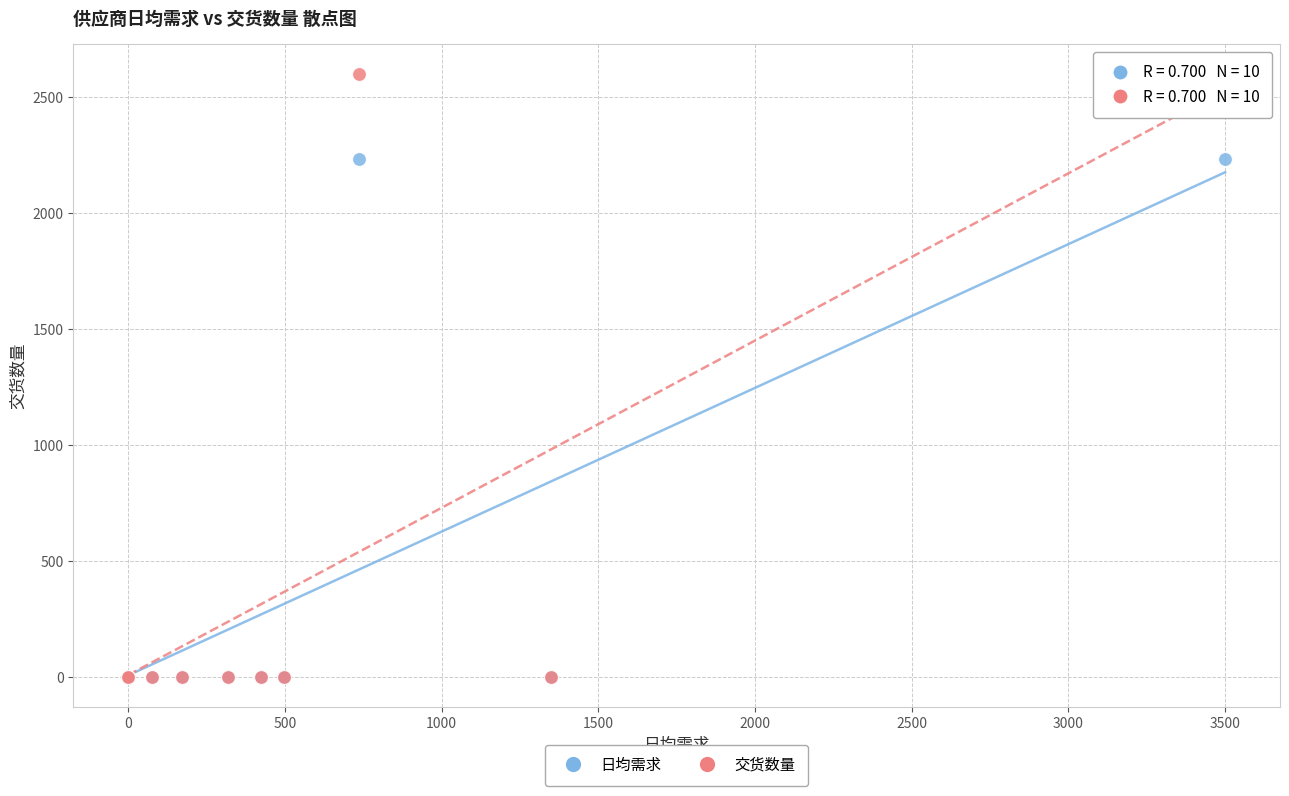

Which series reaches the maximum Y coordinate?

交货数量